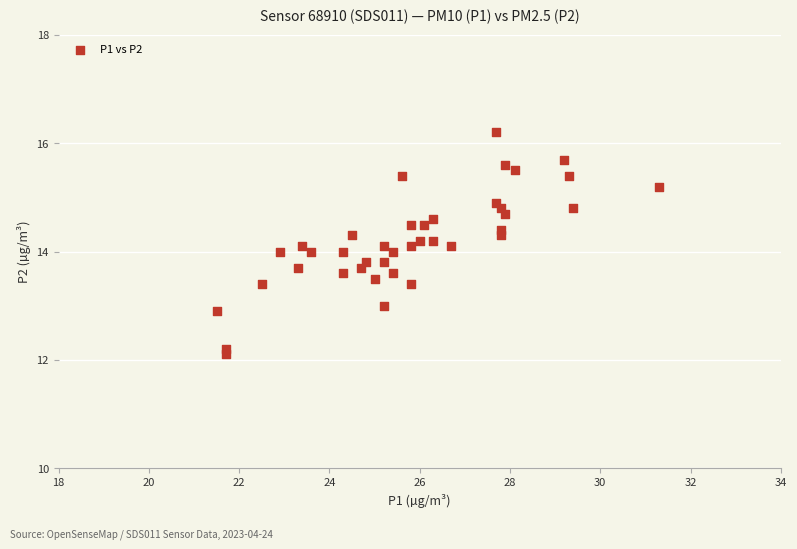

What is the range of X values (max minus min)?

9.8